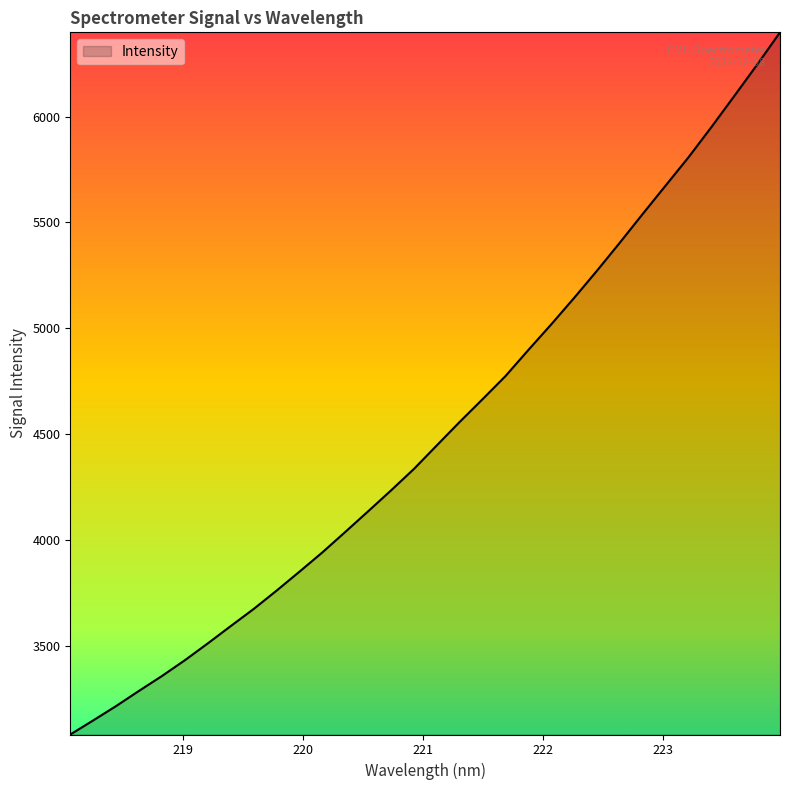

What is the difference between the maximum and minimum values?

3317.9